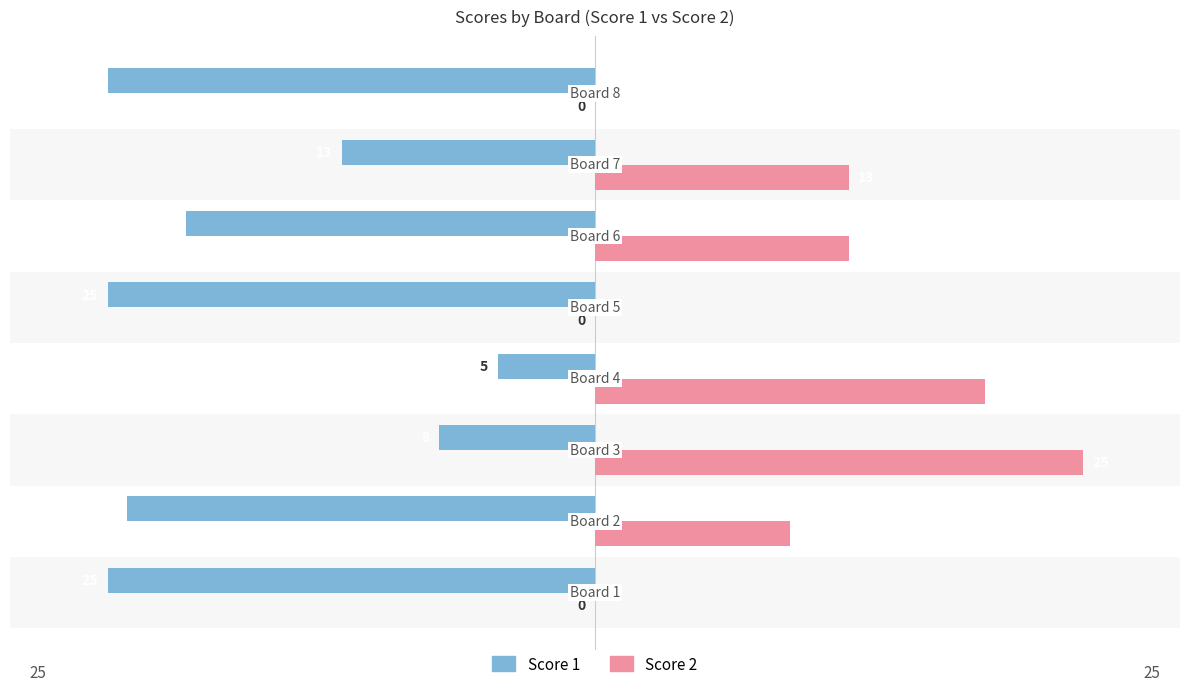

What is the highest value of the Score 1 series?

-5